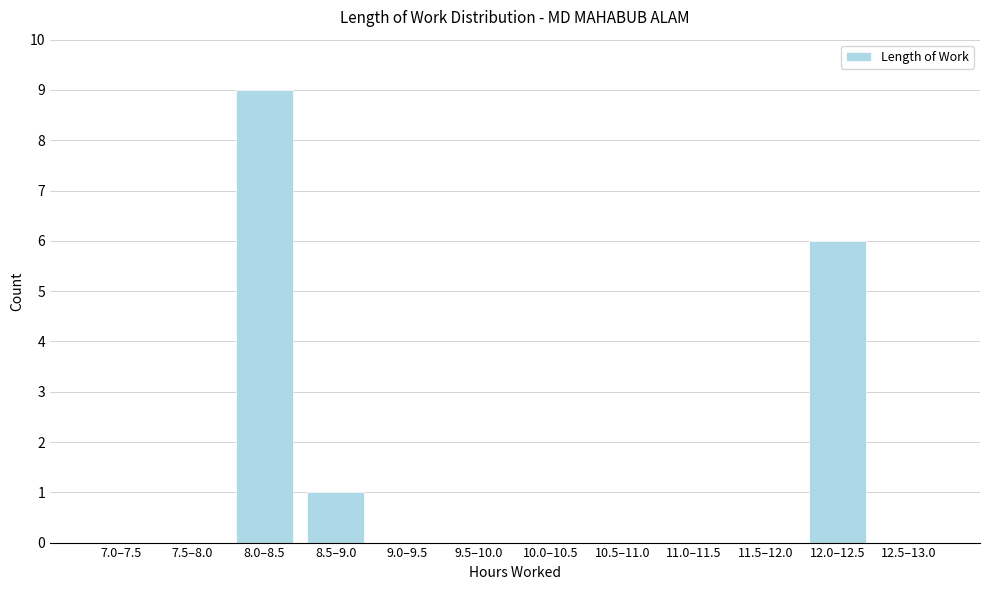

Reading left to right, list all the values displayed in this chart.

7.0–7.5=0	7.5–8.0=0	8.0–8.5=9	8.5–9.0=1	9.0–9.5=0	9.5–10.0=0	10.0–10.5=0	10.5–11.0=0	11.0–11.5=0	11.5–12.0=0	12.0–12.5=6	12.5–13.0=0